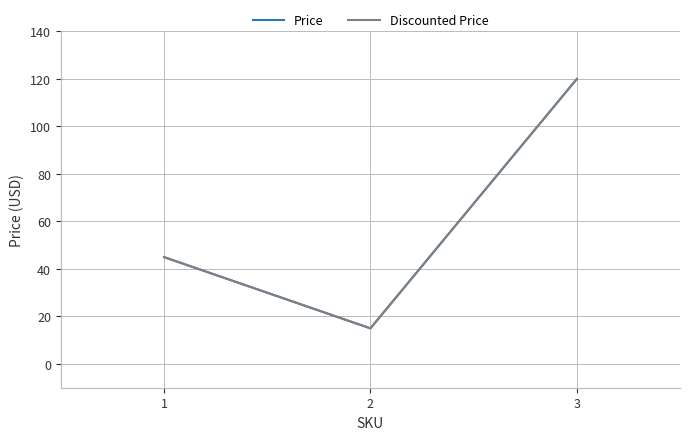

Is this an area chart (filled region under the line)?

No